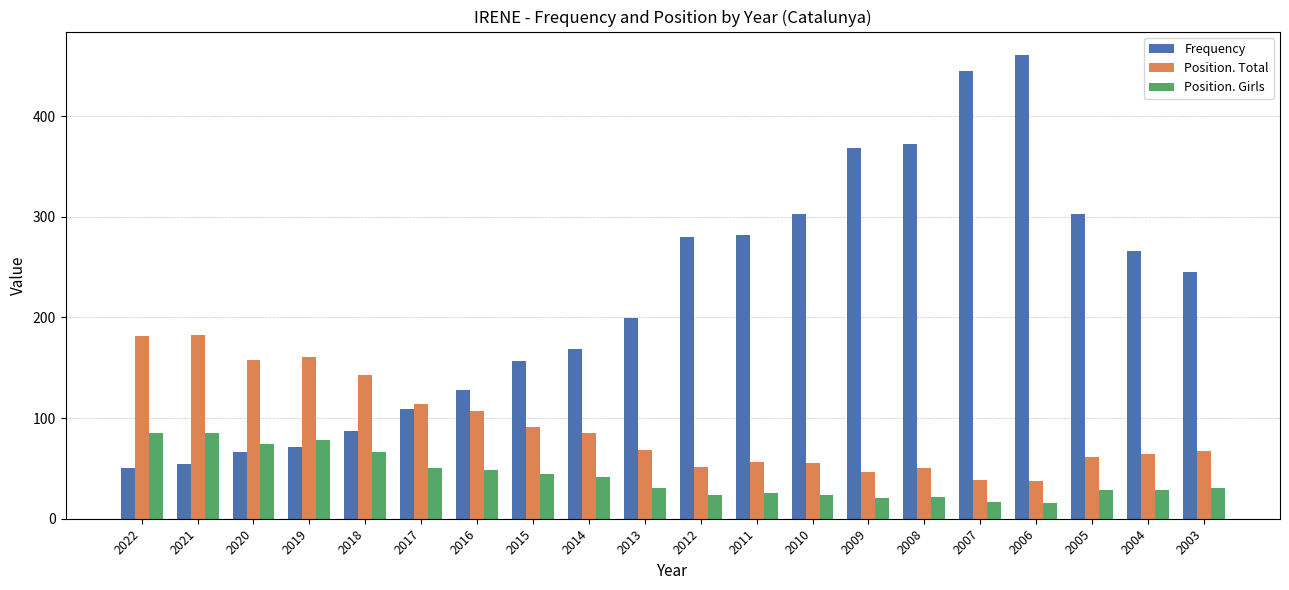

Read the Position. Total value at 2022, to the nearest 50.

200